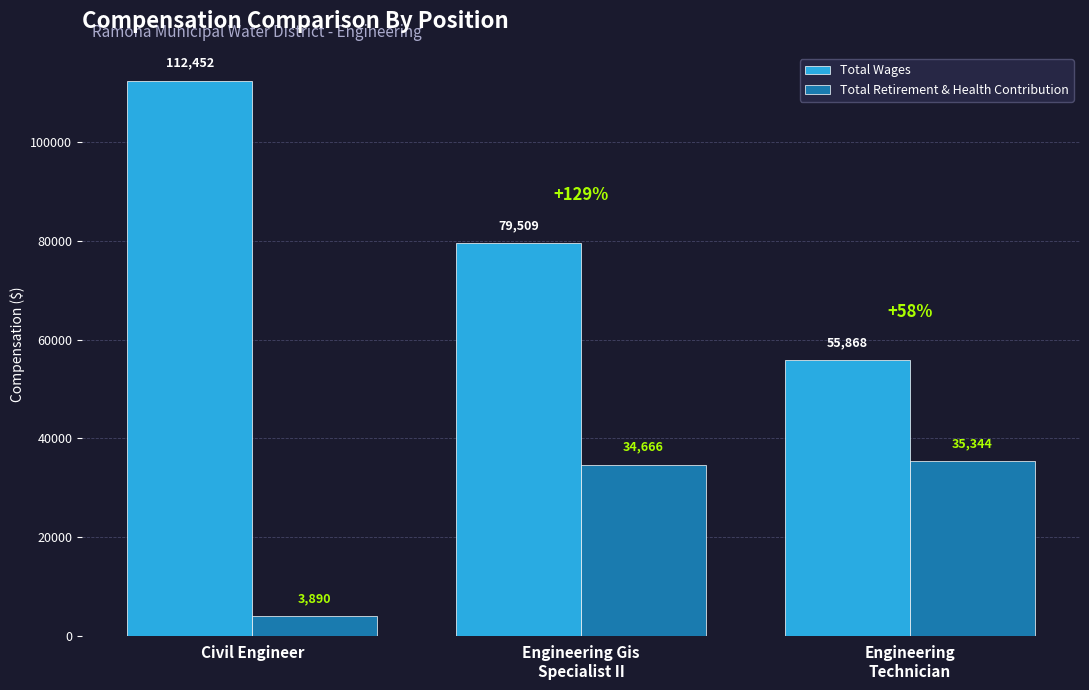

Where is Total Retirement & Health Contribution nearest to the value 19617?

Engineering Gis
Specialist II